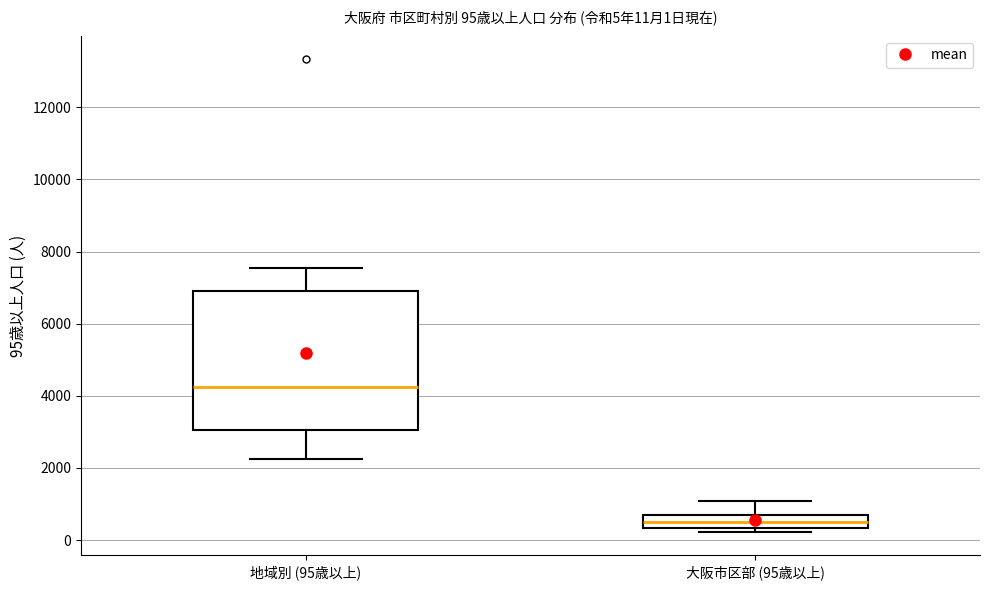

Which box has the highest median line?

地域別 (95歳以上)